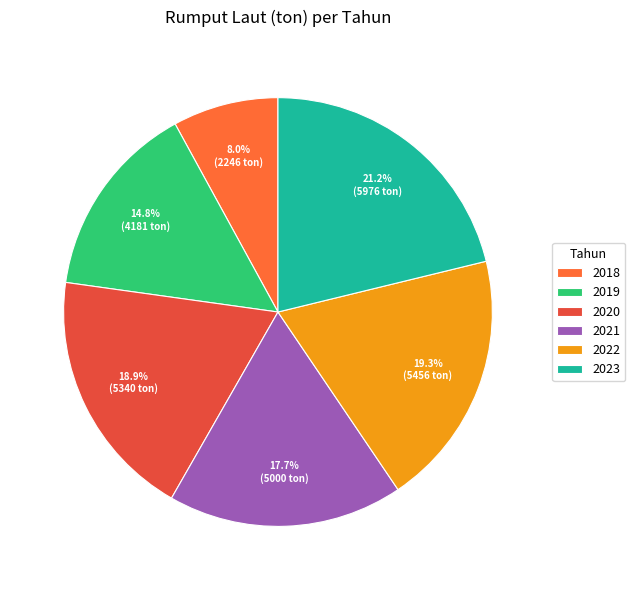

Which slice is the largest?

2023